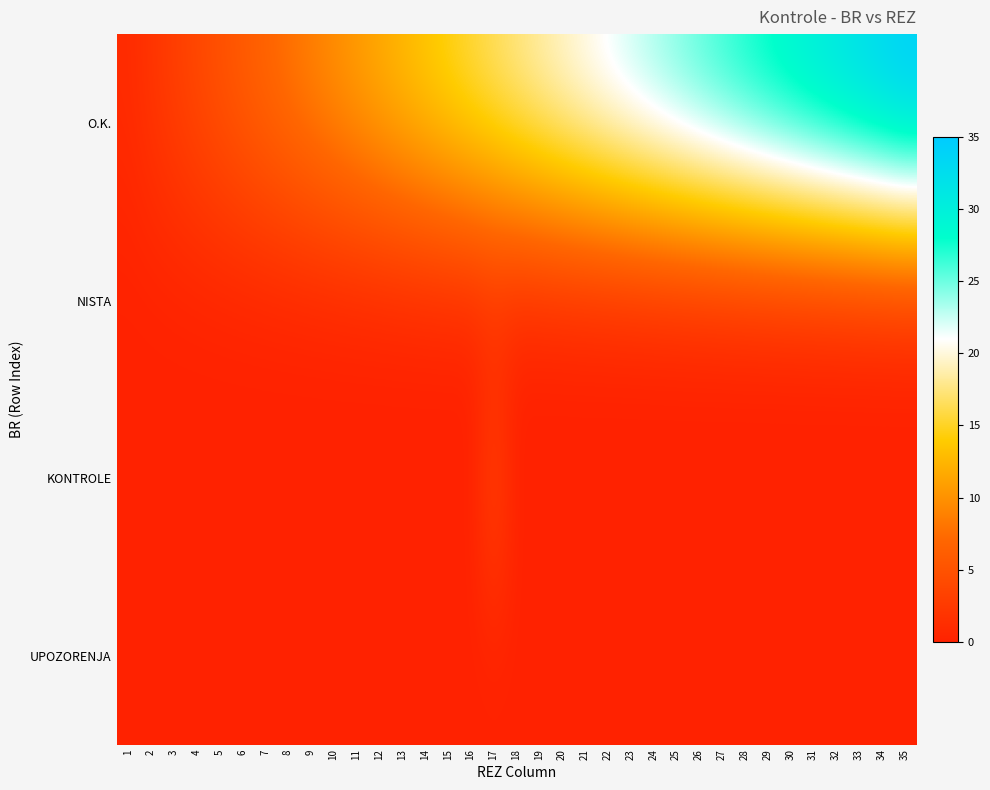

Reading left to right, what are all the values shown in this chart?

O.K.: 1=1	2=2	3=3	4=4	5=5	6=6	7=7	8=8	9=9	10=10	11=11	12=12	13=13	14=14	15=15	16=16	17=17	18=18	19=19	20=20	21=21	22=22	23=23	24=24	25=25	26=26	27=27	28=28	29=29	30=30	31=31	32=32	33=33	34=34	35=35
NISTA: 1=0	2=0	3=0	4=0	5=0	6=0	7=0	8=0	9=0	10=0	11=0	12=0	13=0	14=0	15=0	16=0	17=0	18=0	19=0	20=0	21=0	22=0	23=0	24=0	25=0	26=0	27=0	28=0	29=0	30=0	31=0	32=0	33=0	34=0	35=0
KONTROLE: 1=0	2=0	3=0	4=0	5=0	6=0	7=0	8=0	9=0	10=0	11=0	12=0	13=0	14=0	15=0	16=0	17=4	18=0	19=0	20=0	21=0	22=0	23=0	24=0	25=0	26=0	27=0	28=0	29=0	30=0	31=0	32=0	33=0	34=0	35=0
UPOZORENJA: 1=0	2=0	3=0	4=0	5=0	6=0	7=0	8=0	9=0	10=0	11=0	12=0	13=0	14=0	15=0	16=0	17=0	18=0	19=0	20=0	21=0	22=0	23=0	24=0	25=0	26=0	27=0	28=0	29=0	30=0	31=0	32=0	33=0	34=0	35=0